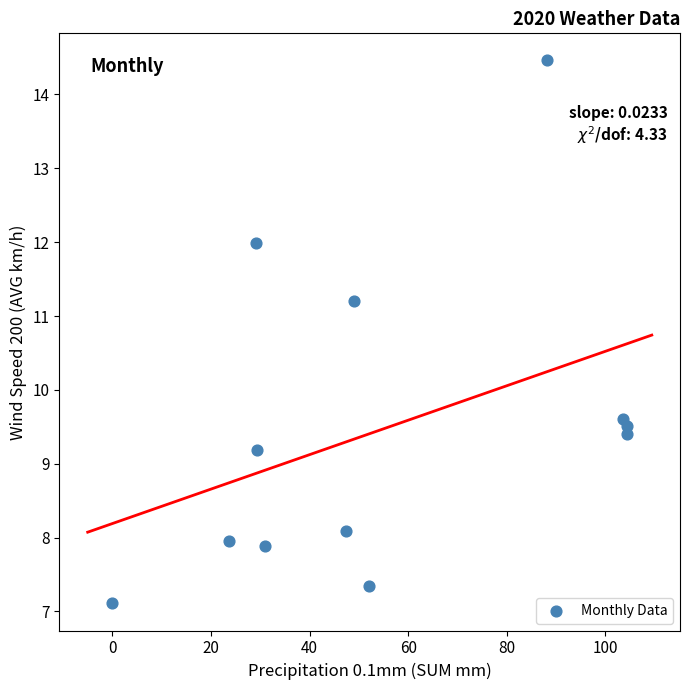

What Y value in the scatter plot is closest to 10?

9.6